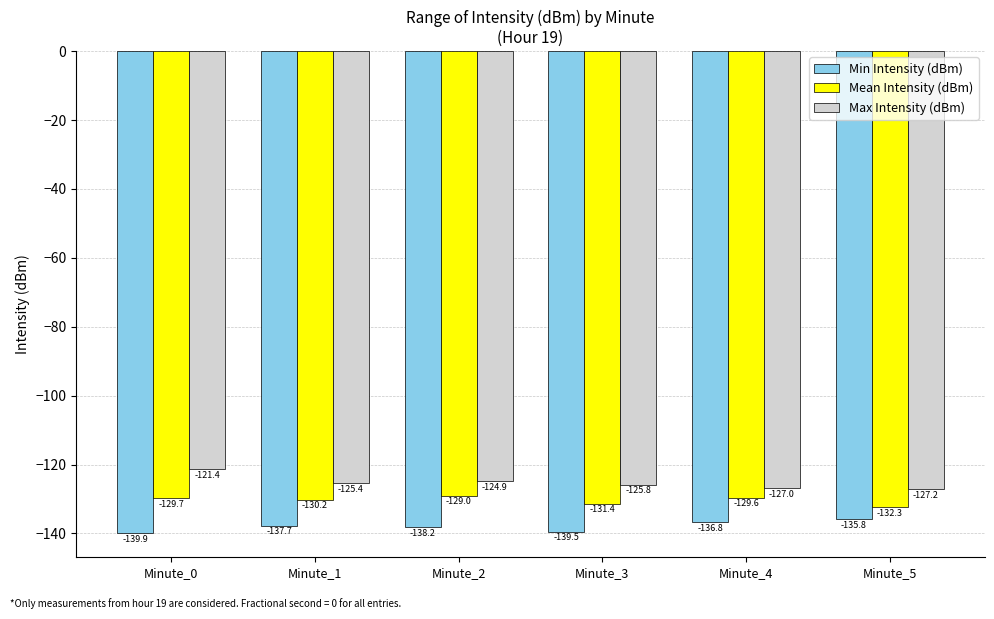

What are all the series names shown in the legend?

Min Intensity (dBm), Mean Intensity (dBm), Max Intensity (dBm)